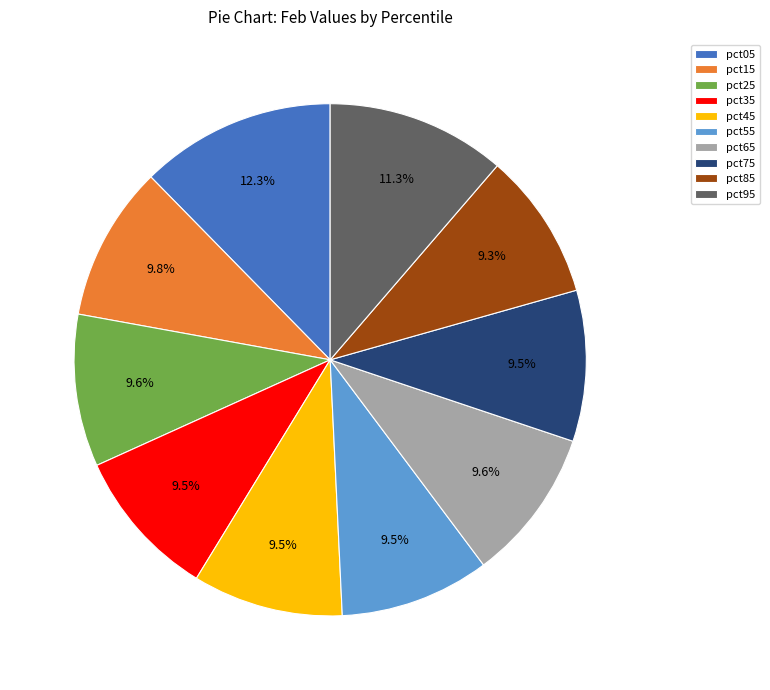

Which category has the biggest portion of the pie?

pct05